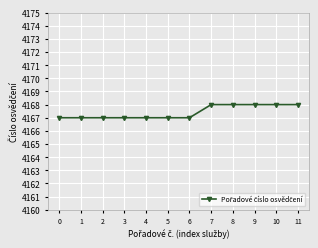

The value at 4 is 4167. True or false?

True